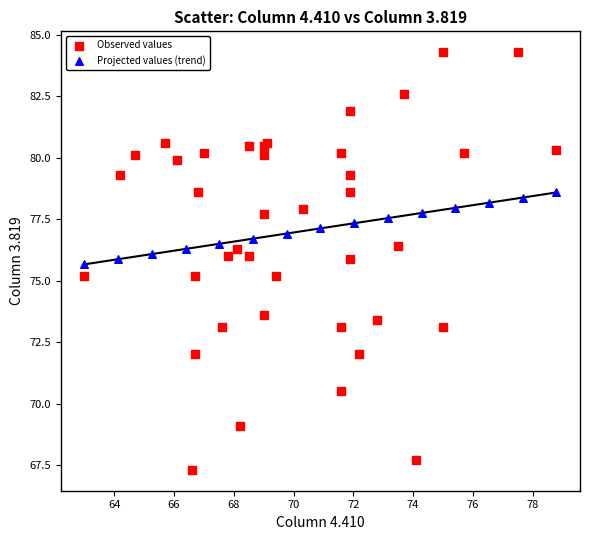

Which series has the largest Y range (max minus min)?

Observed values